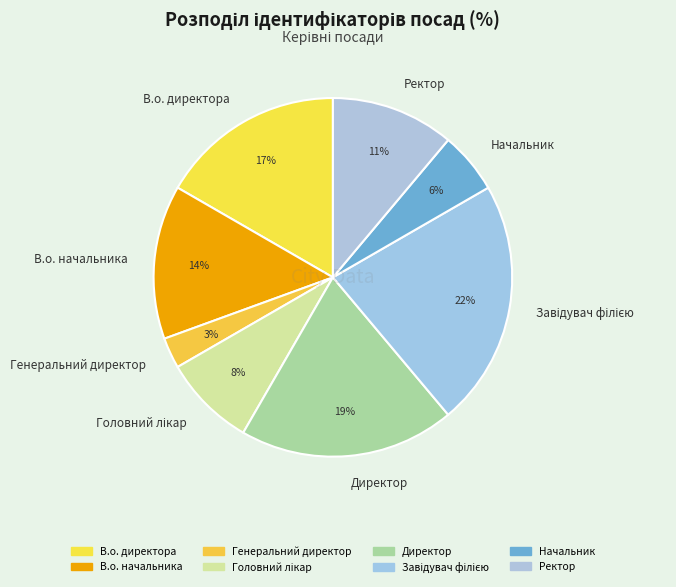

Is it true that Ректор is 11% of the pie?

True